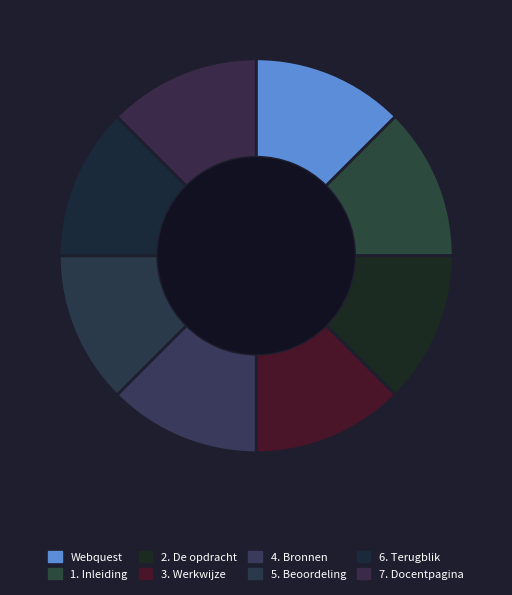

How many segments does this pie chart have?

8